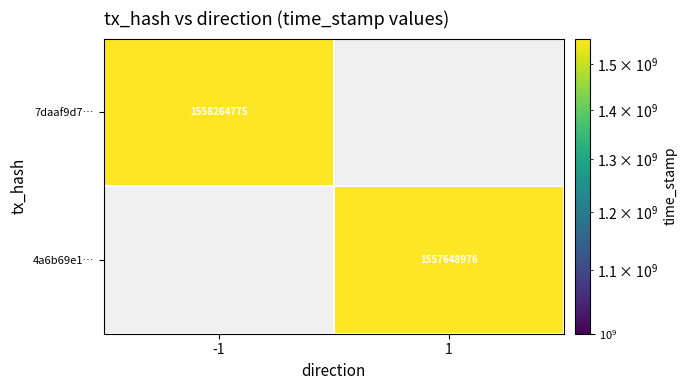

At how many categories does at least one series exceed 1558073011?

1